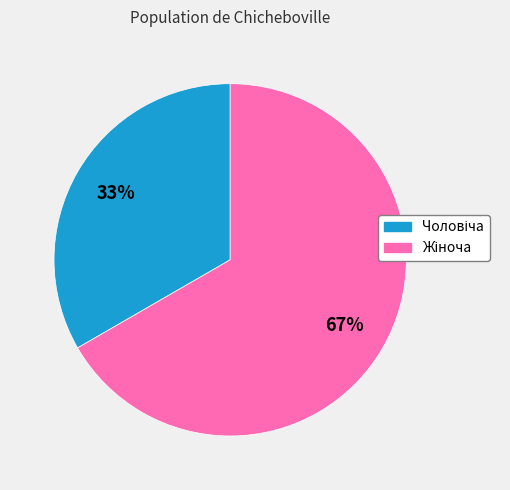

Is there any slice that represents more than half of the pie?

Yes